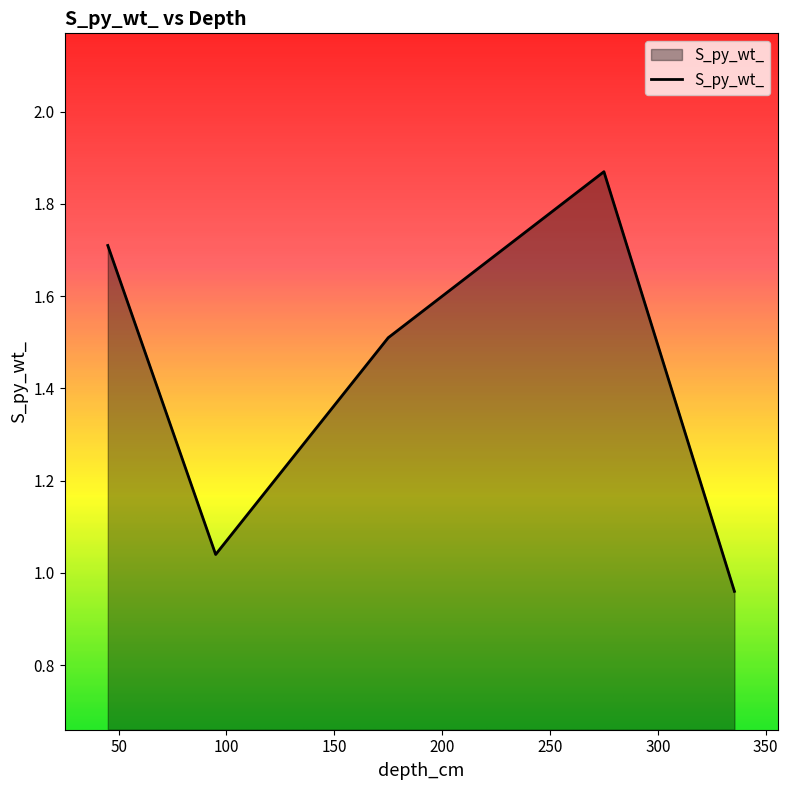

What is the difference between the maximum and minimum values?

0.9